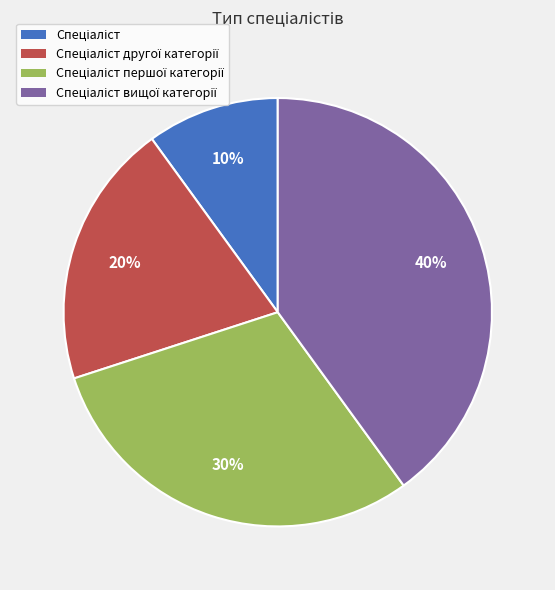

To the nearest percent, what is the average slice percentage?

25%